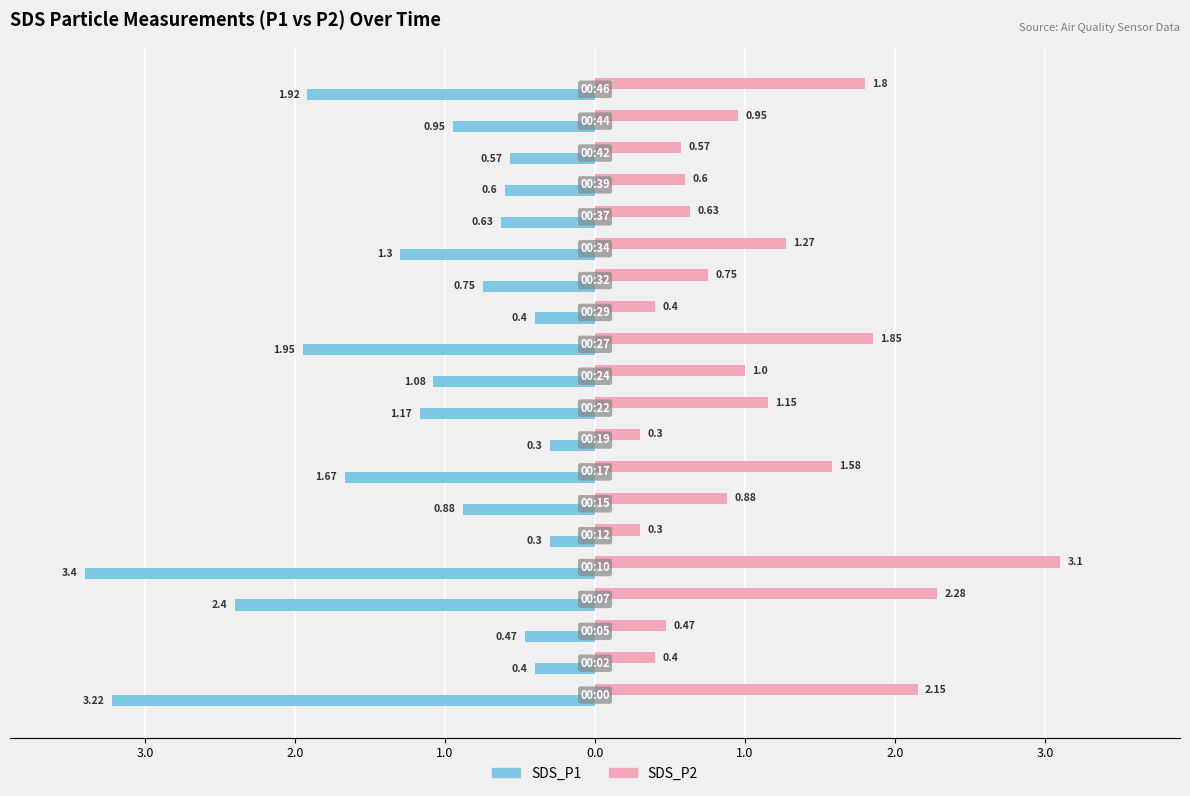

What is the sum of all SDS_P2 values?

22.4